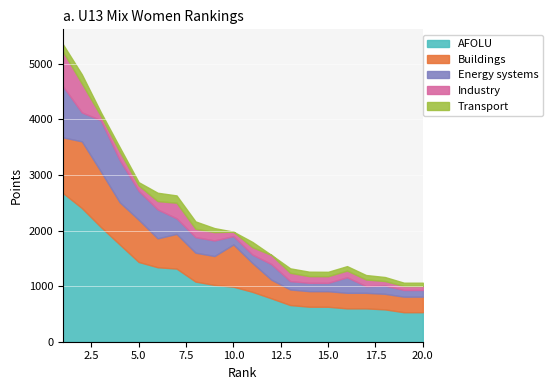

True or false: Buildings and Industry cross at least once.

False